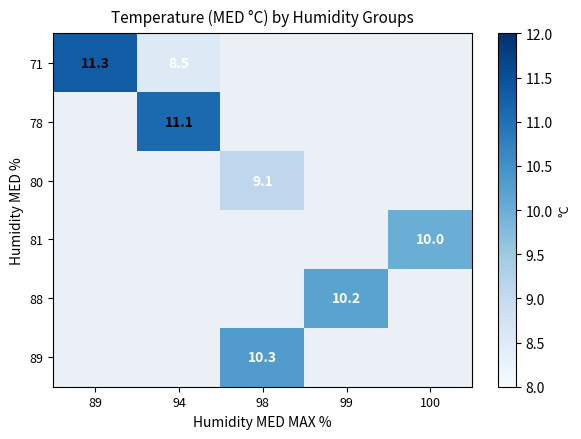

The 88 series shows 10.2 at 99. True or false?

True